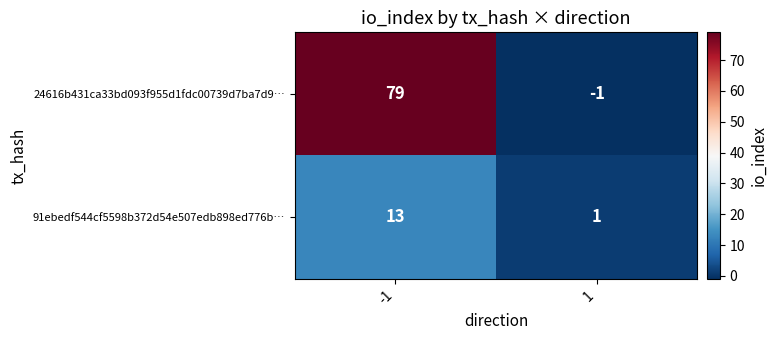

Reading left to right, list all the values displayed in this chart.

24616b431ca33bd093f955d1fdc00739d7ba7d9…: 79	-1
91ebedf544cf5598b372d54e507edb898ed776b…: 13	1